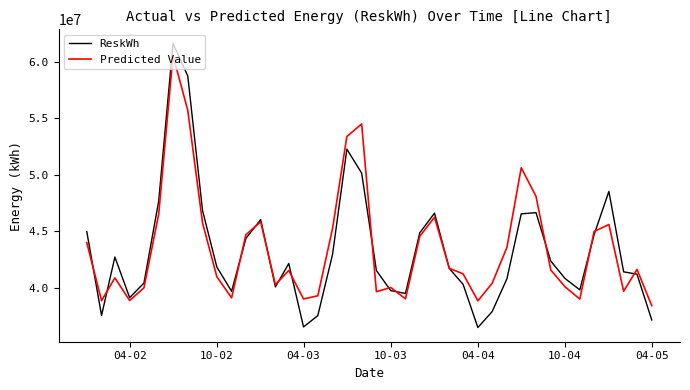

What is the lowest value of the ReskWh series?

36501288